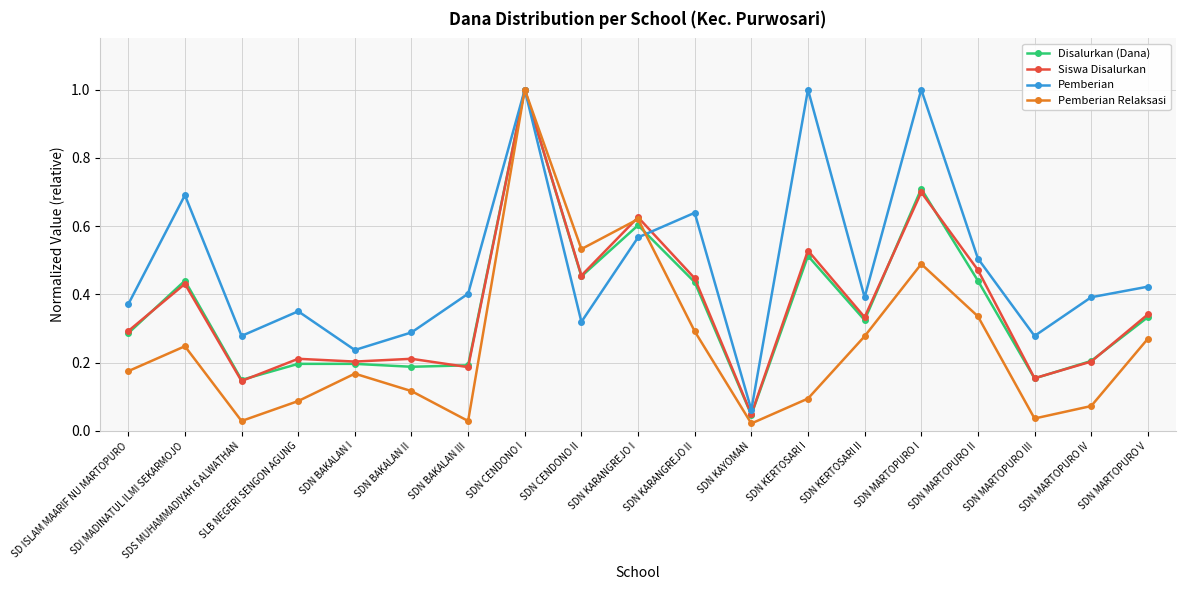

At which category is the sum across all series the highest?

SDN CENDONO I